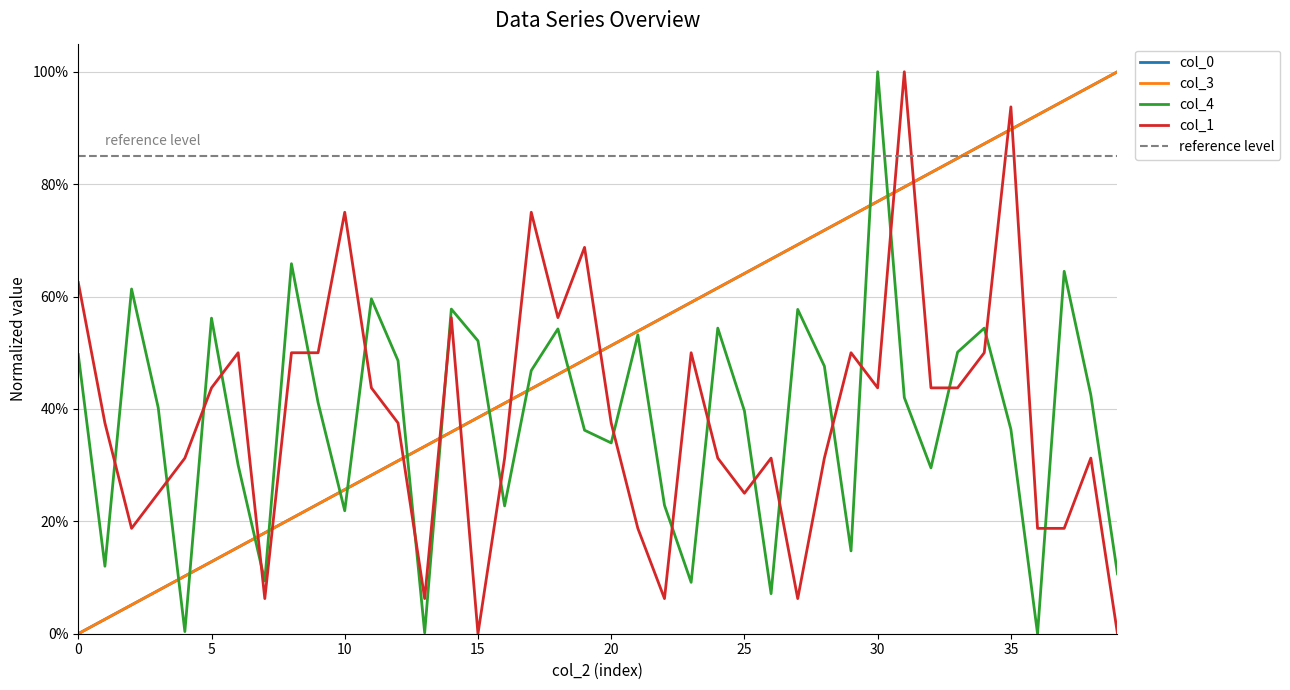

What is the value of the col_1 point at the 8th from the left?

0.1